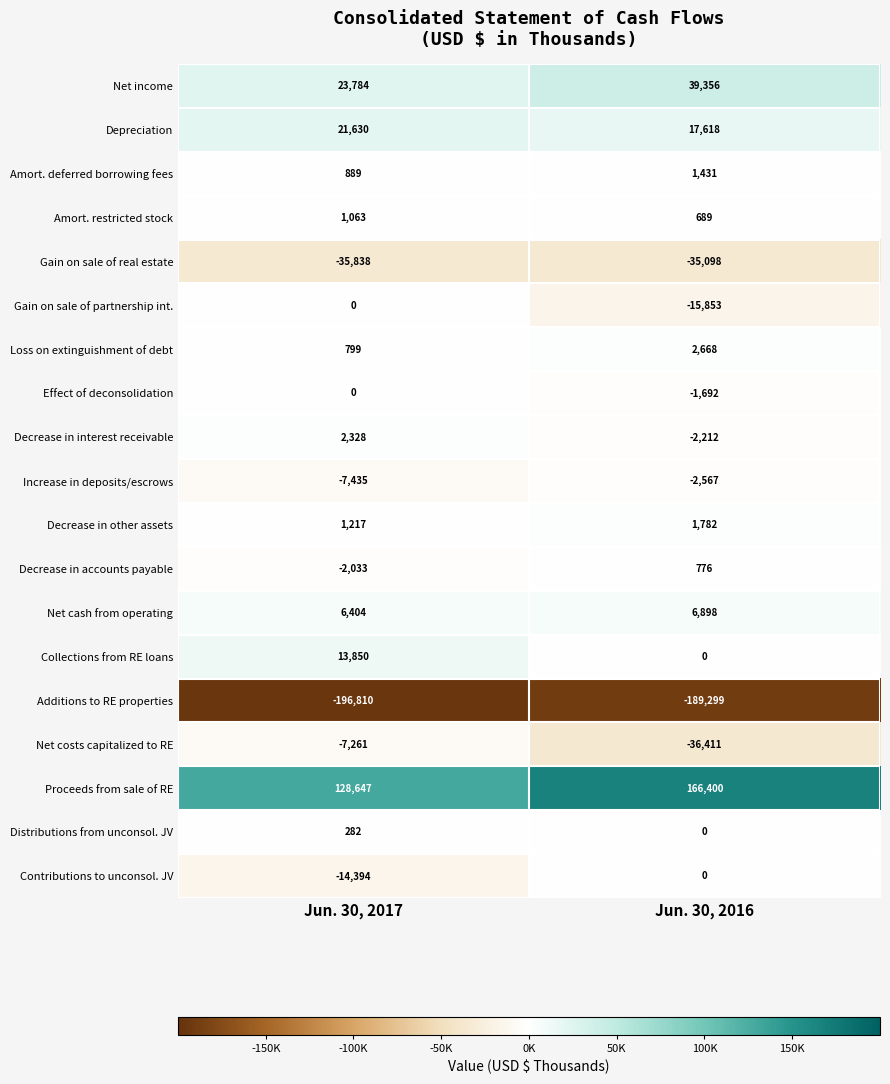

What is the sum of the Decrease in interest receivable values at Jun. 30, 2016 and Jun. 30, 2017?

116